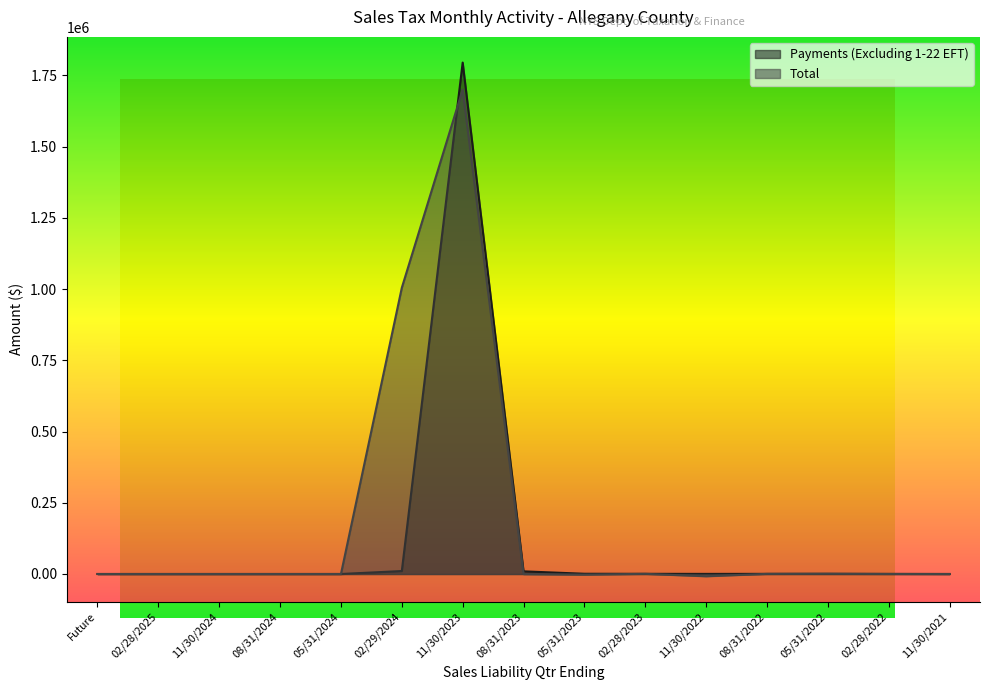

How many lines are shown in the chart?

2